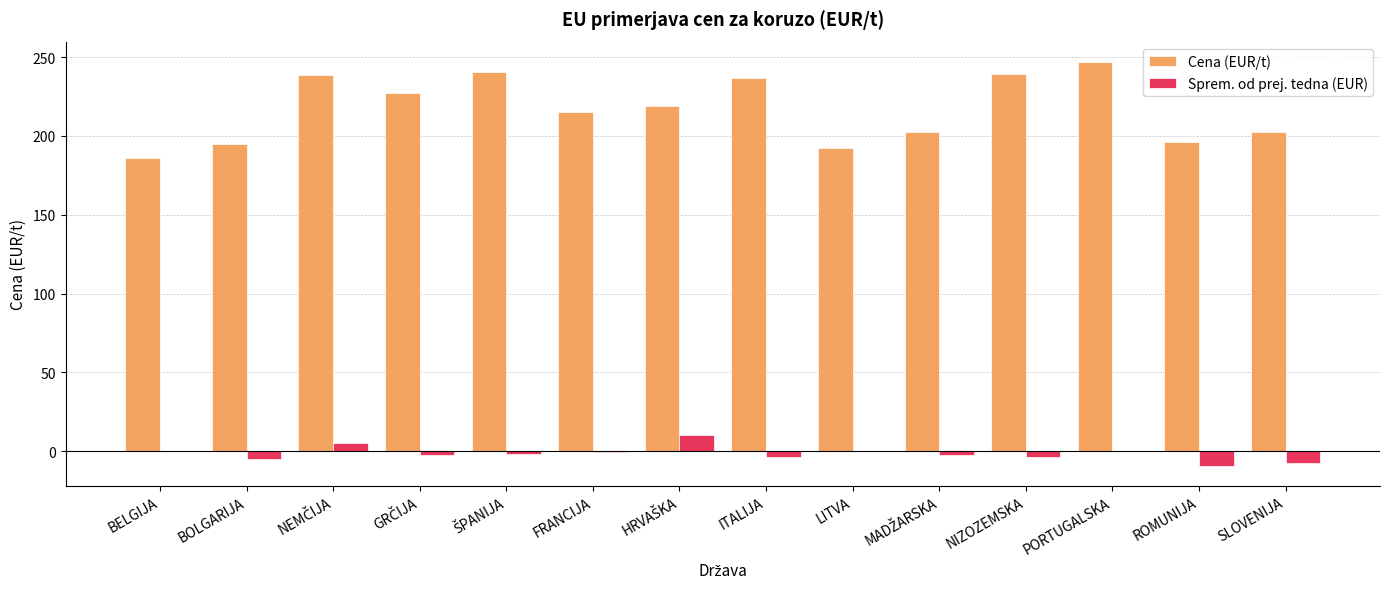

Which series has the largest total across all categories?

Cena (EUR/t)